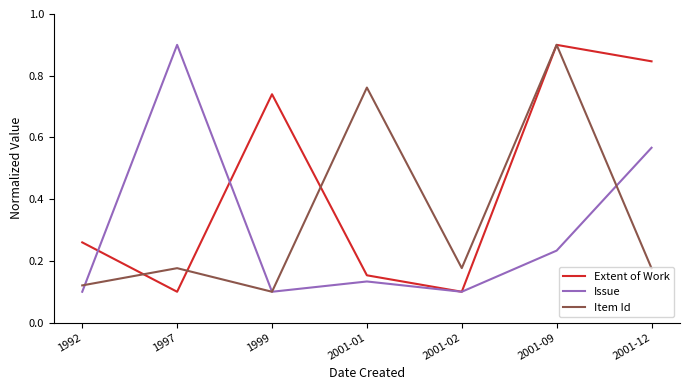

Which series changed the most between 2001-09 and 2001-12?

Item Id